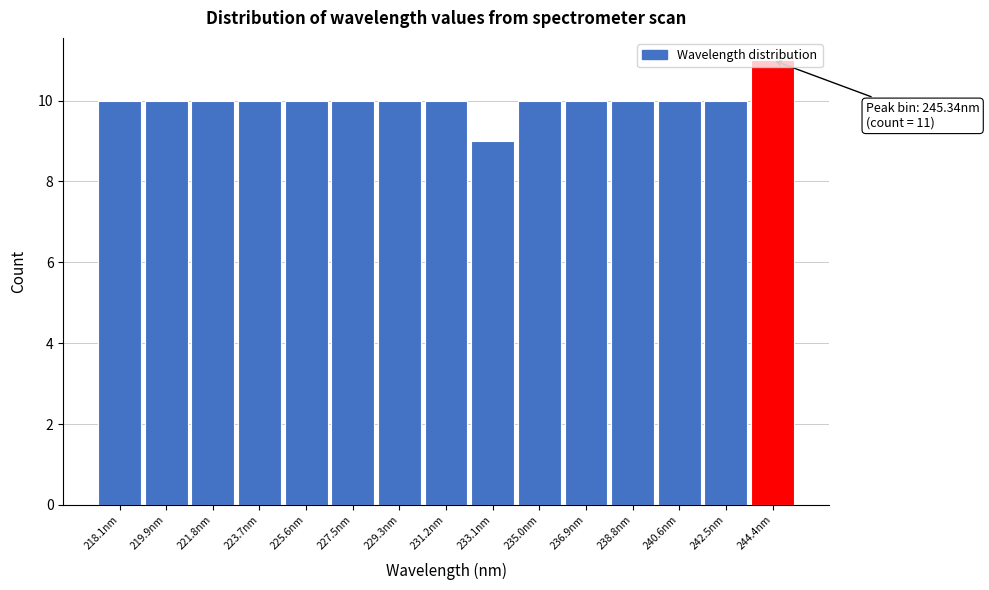

The chart shows a value of 10 at 229.3nm. True or false?

True